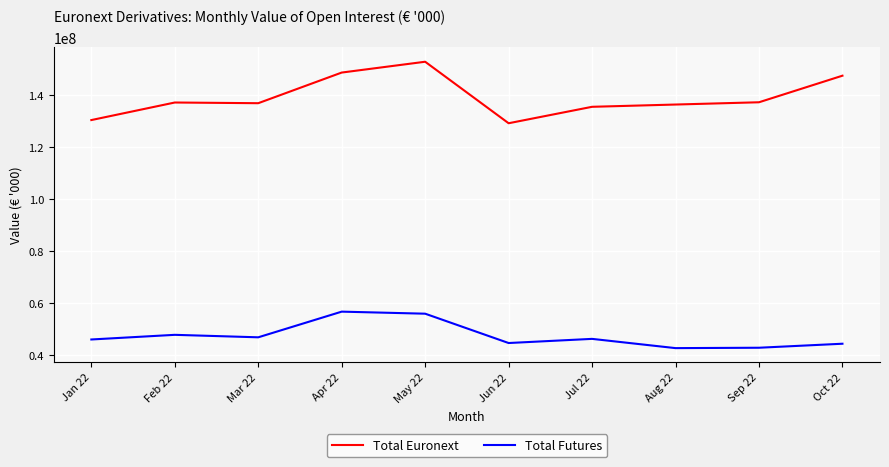

What is the difference between the highest and lowest values at Oct 22?

103271364.5